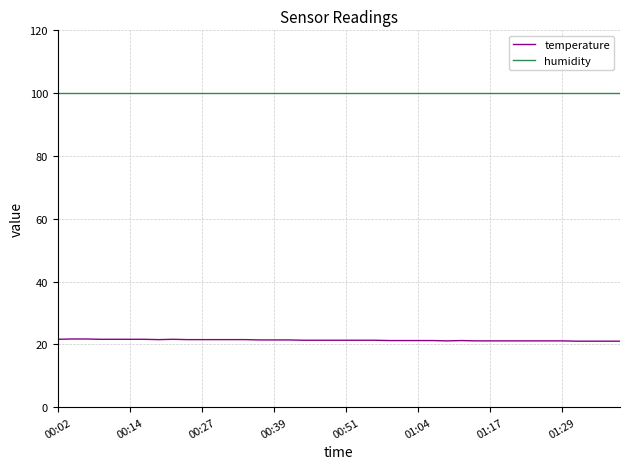

At how many categories does at least one series exceed 82?

40